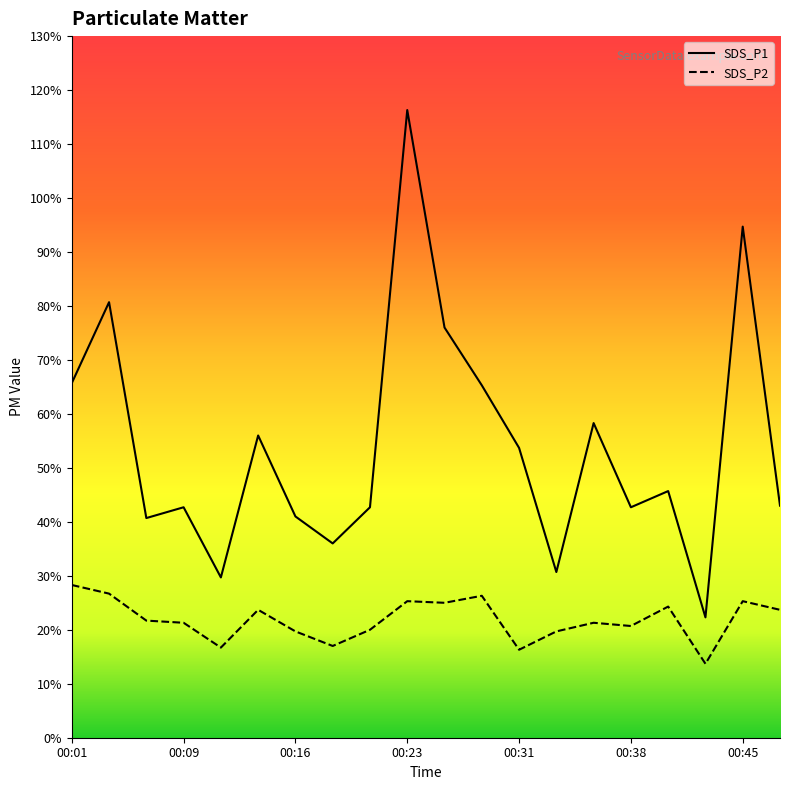

True or false: SDS_P2 and SDS_P1 cross at least once.

False